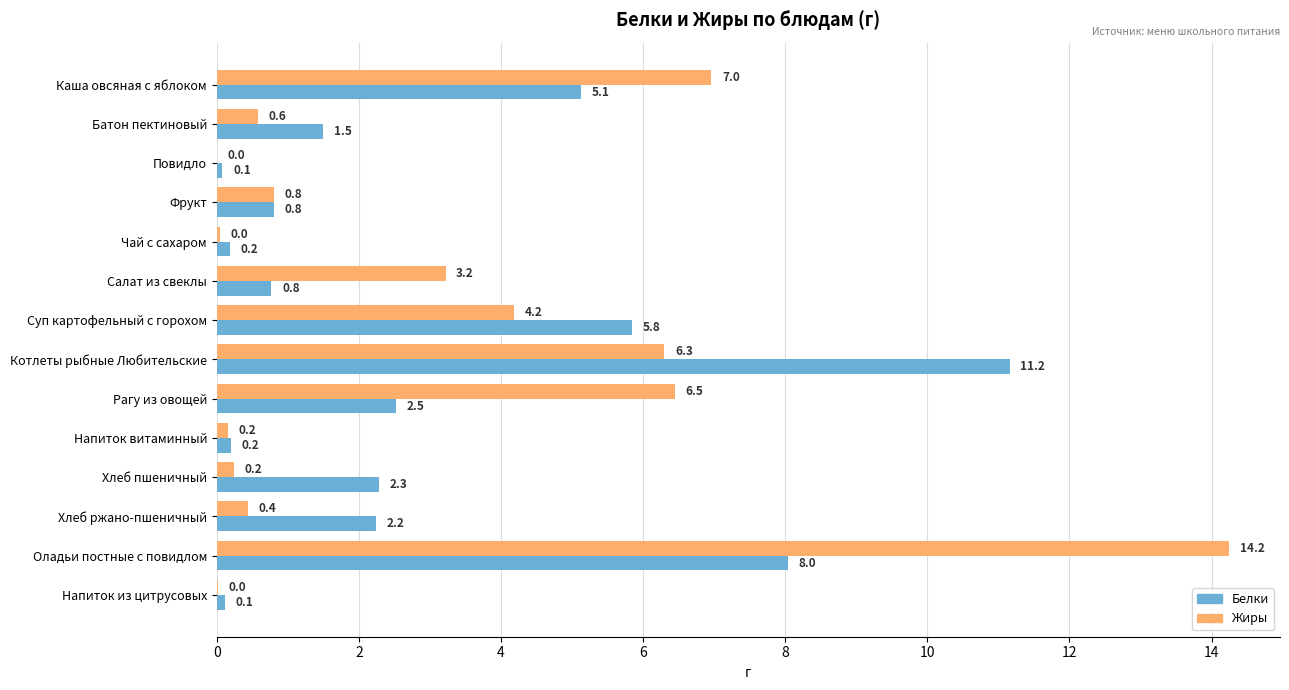

What is the average value of the Белки series?

2.9